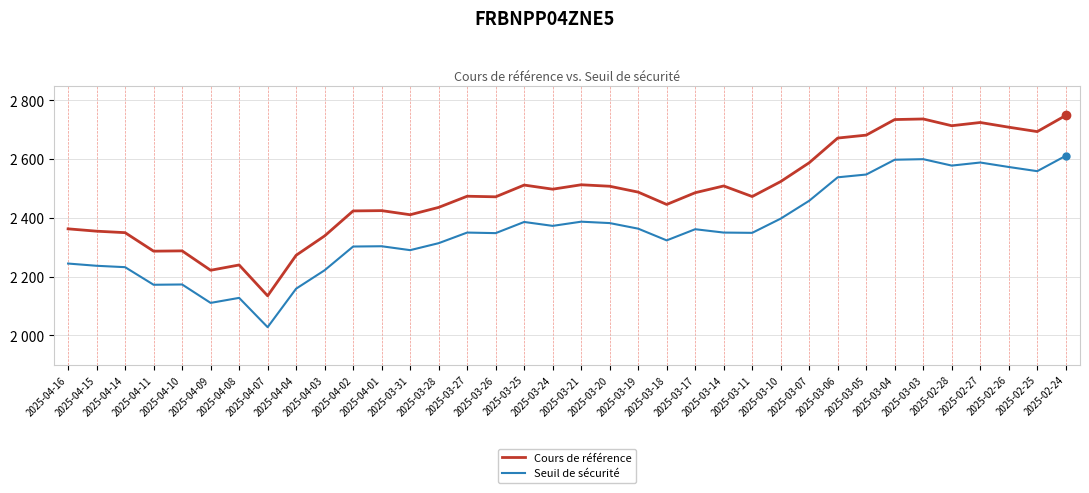

Reading right to left, transcribe all the data shown in this chart.

Cours de référence: 2749.0	2694.0	2709.0	2725.0	2714.0	2737.0	2735.0	2682.0	2672.0	2588.0	2524.0	2473.0	2509.0	2486.0	2446.0	2488.0	2508.0	2513.0	2498.0	2512.0	2472.0	2474.0	2436.0	2411.0	2425.0	2424.0	2339.0	2273.0	2135.0	2240.0	2222.0	2288.0	2287.0	2350.0	2355.0	2363.0
Seuil de sécurité: 2611.6	2559.3	2573.6	2588.8	2578.3	2600.2	2598.2	2547.9	2538.4	2458.6	2397.8	2349.3	2350.3	2361.7	2323.7	2363.6	2382.6	2387.3	2373.1	2386.4	2348.4	2350.3	2314.2	2290.4	2303.8	2302.8	2222.1	2159.3	2028.2	2128.0	2110.9	2173.6	2172.7	2232.5	2237.2	2244.8